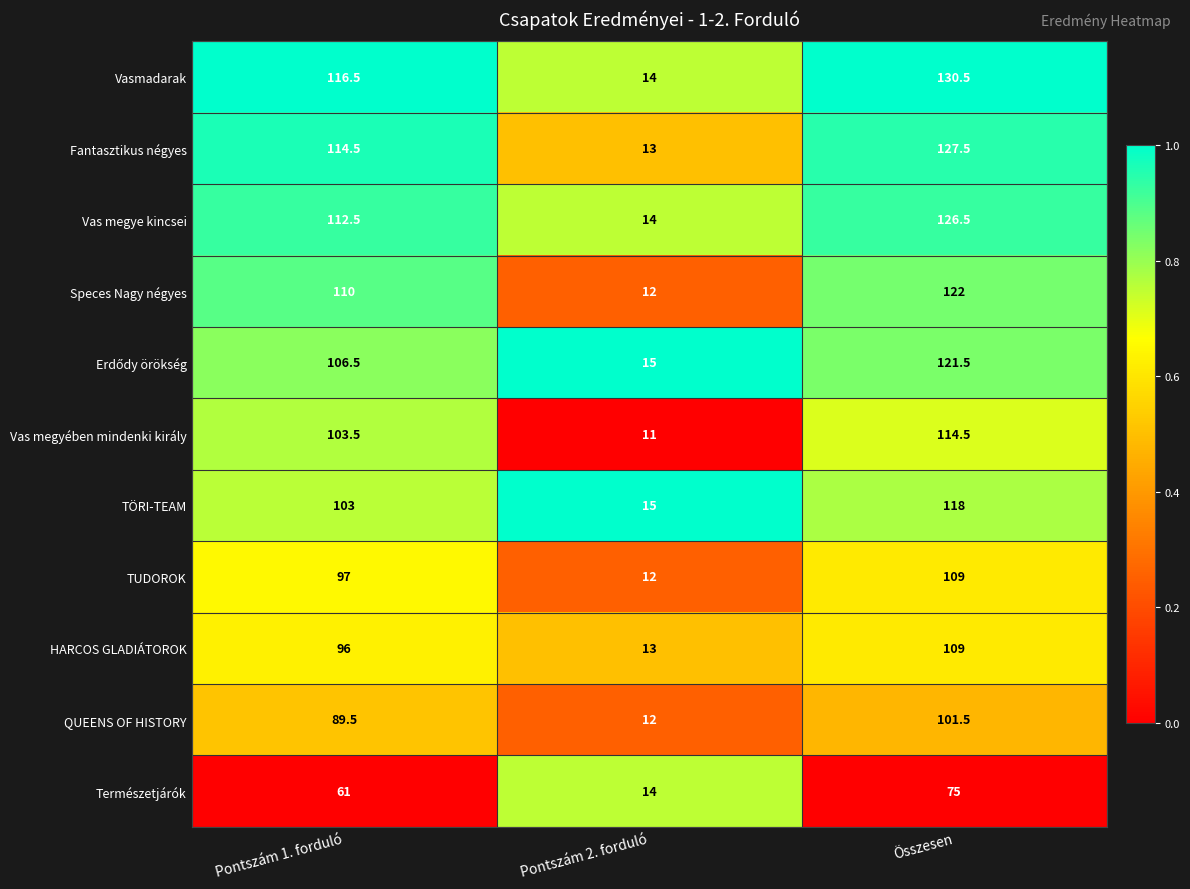

What is the total value across all series at Összesen?

1255.0